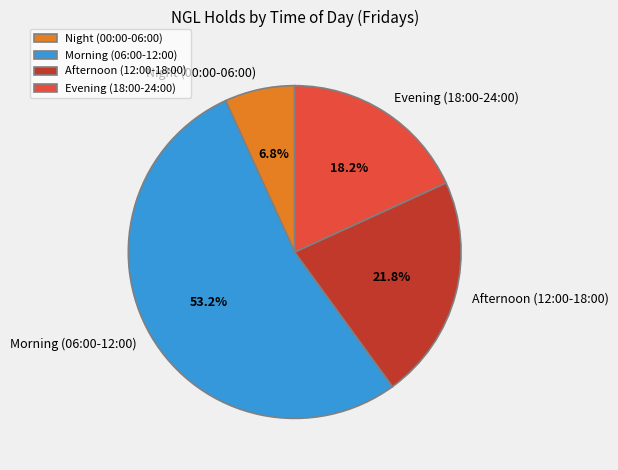

How many segments does this pie chart have?

4